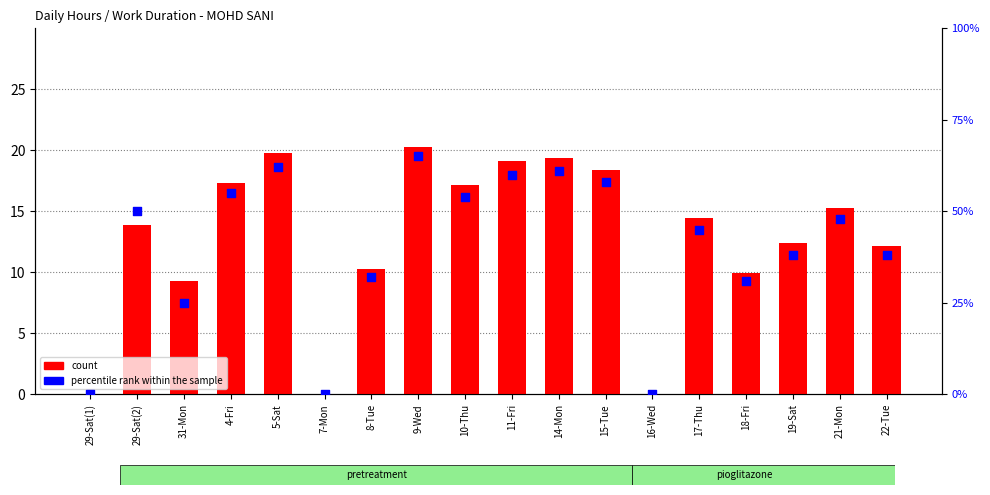

Which series has the largest total across all categories?

percentile rank within the sample